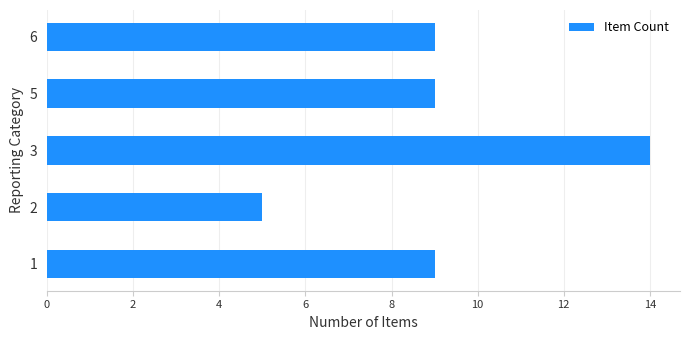

Approximately how many times larger is the value at 2 compared to 6?

0.6